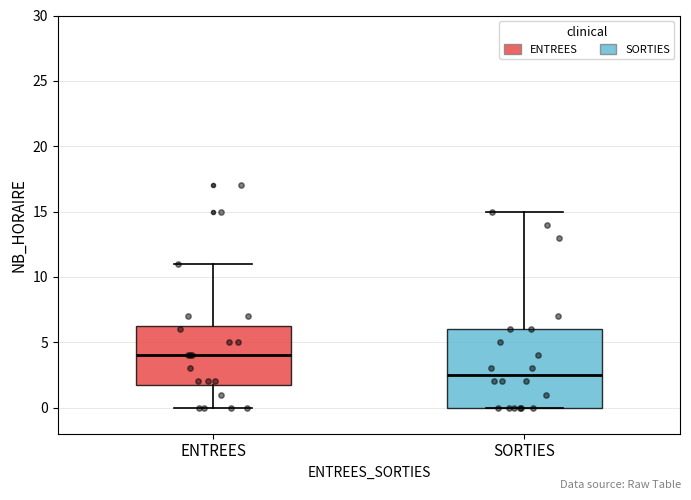

Comparing the boxes themselves (not the whiskers), which one is the tallest?

SORTIES